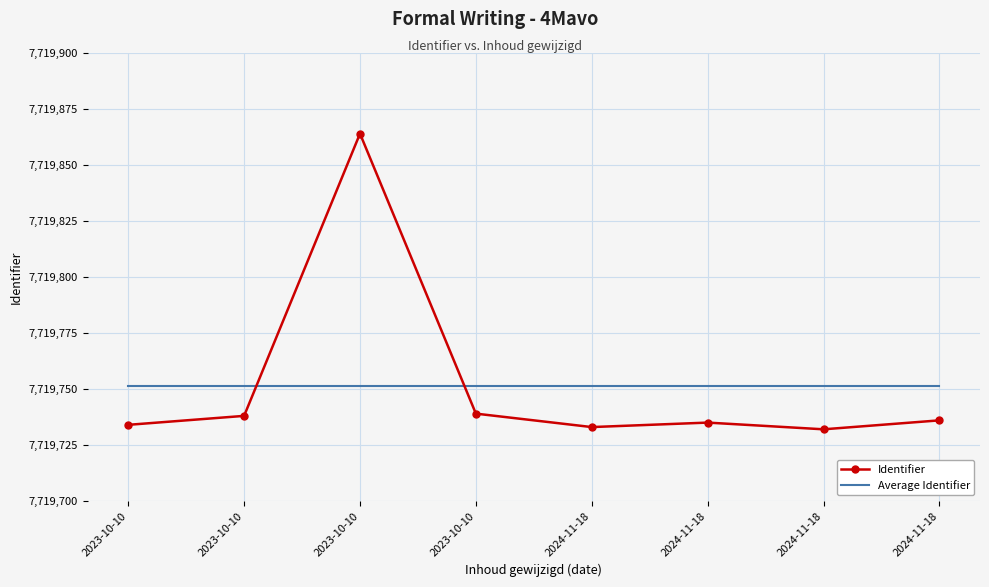

Which category has the lowest value in the Average Identifier series?

2023-10-10